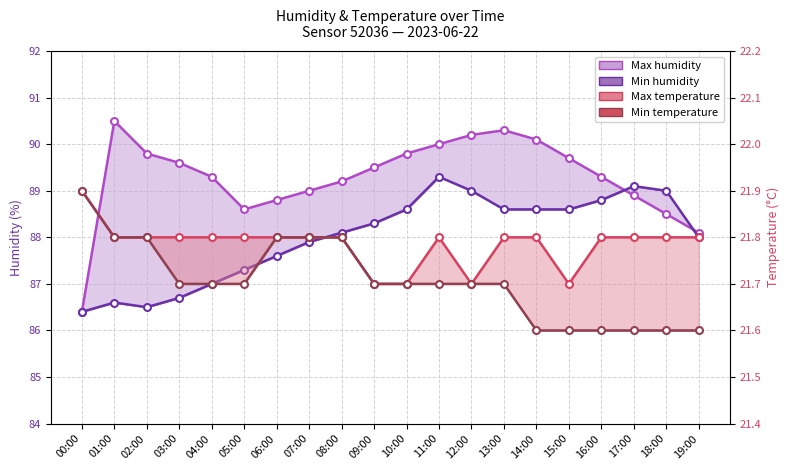

The Min humidity line series shows 86.6 at 01:00. True or false?

True